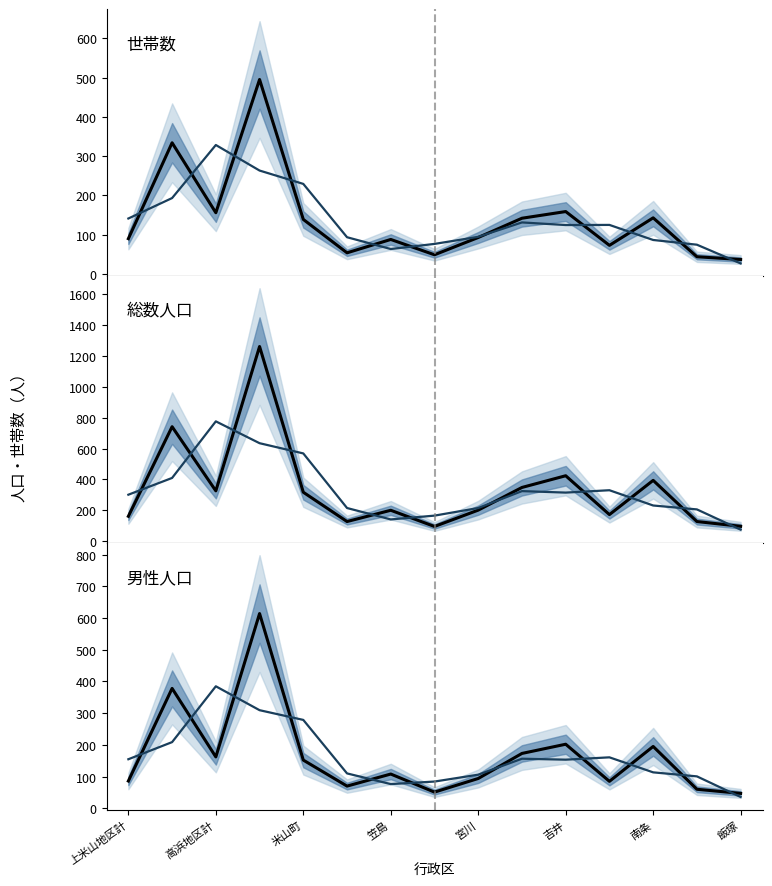

What is the maximum value shown in the chart?

1262